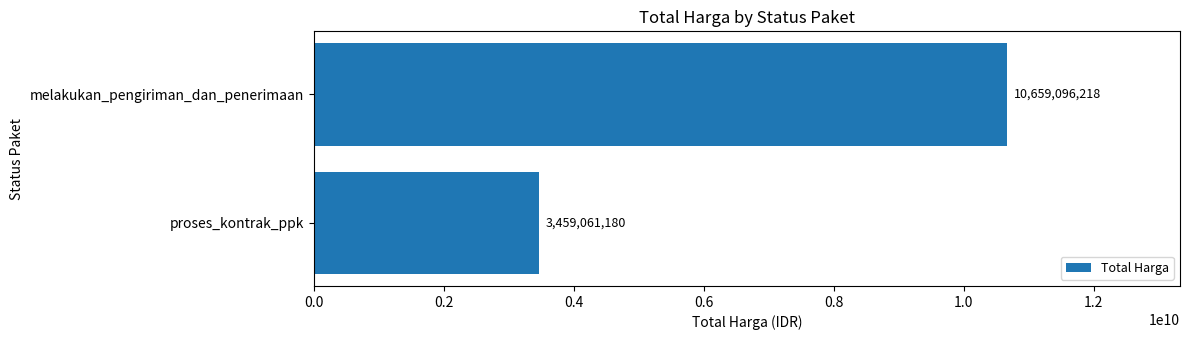

What is the difference between the maximum and minimum values?

7200035038